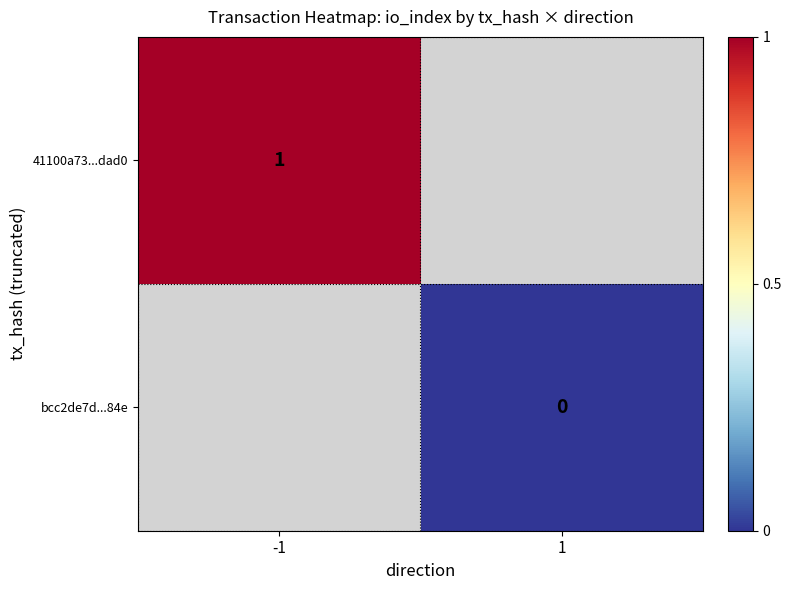

The 41100a73...dad0 series shows 1 at -1. True or false?

True